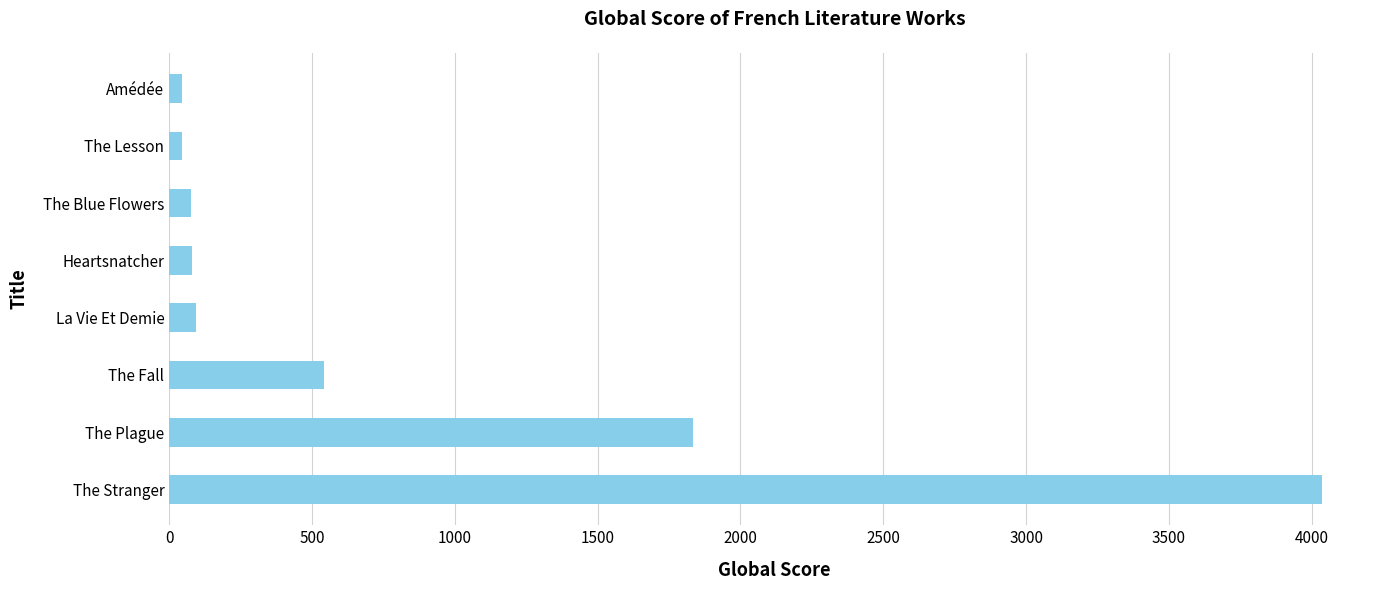

Between The Stranger and The Blue Flowers, which is larger?

The Stranger